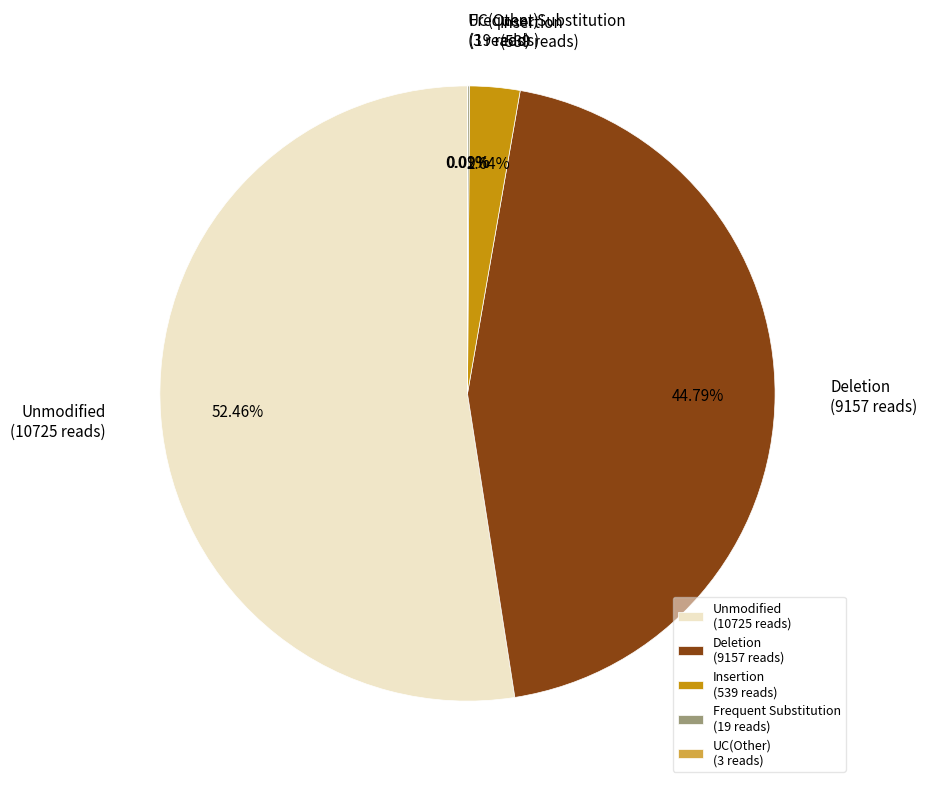

Does any single category account for the majority?

Yes